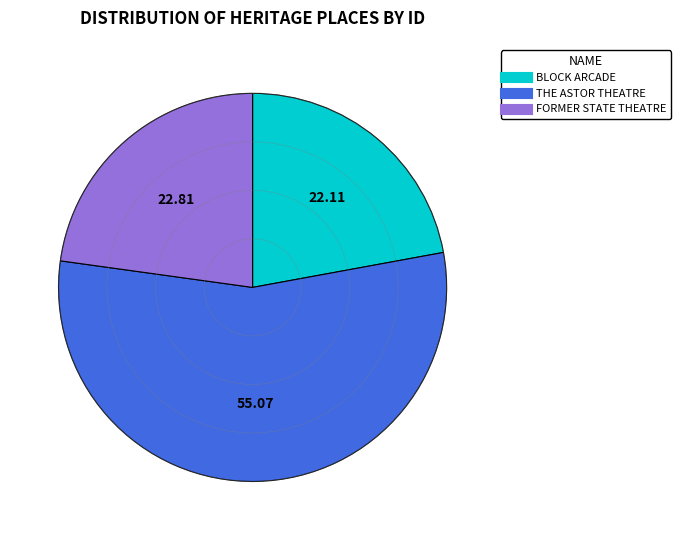

Is the sum of FORMER STATE THEATRE and BLOCK ARCADE greater than half?

No